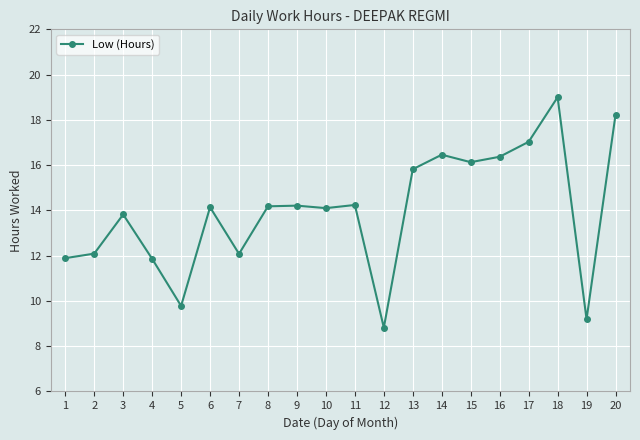

What is the difference between the values at 9 and 2?

2.1